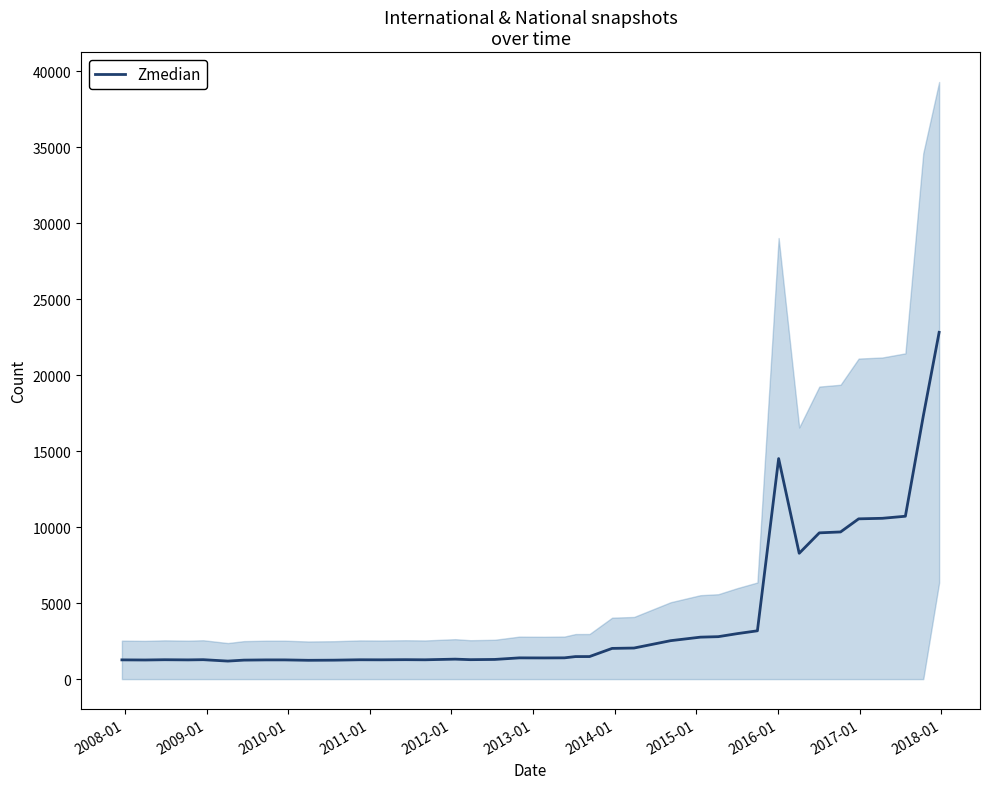

What is the greatest value displayed?

22824.0